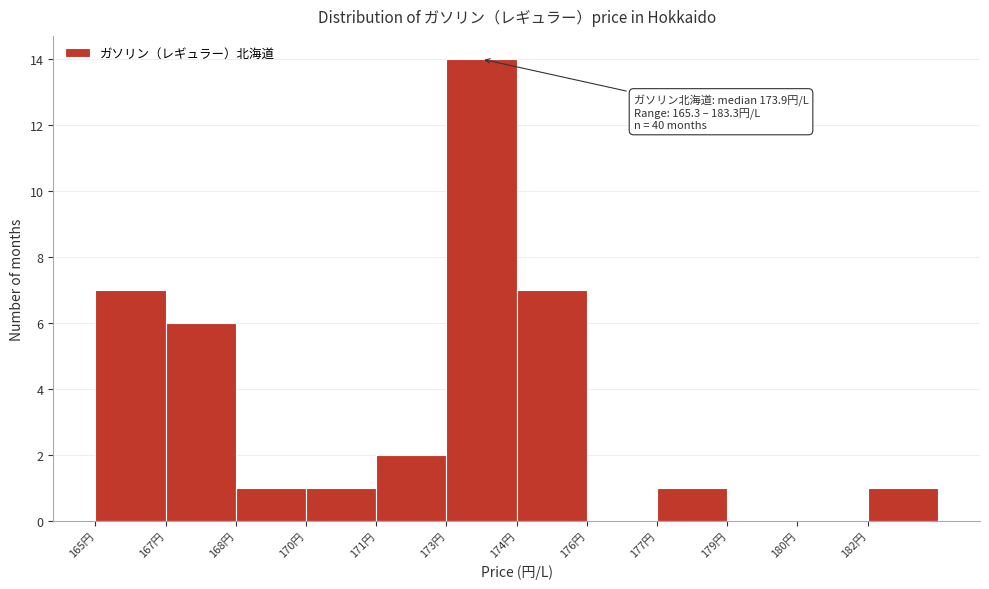

Reading left to right, extract all data points from this chart.

165円=7	167円=6	168円=1	170円=1	171円=2	173円=14	174円=7	176円=0	177円=1	179円=0	180円=0	182円=1